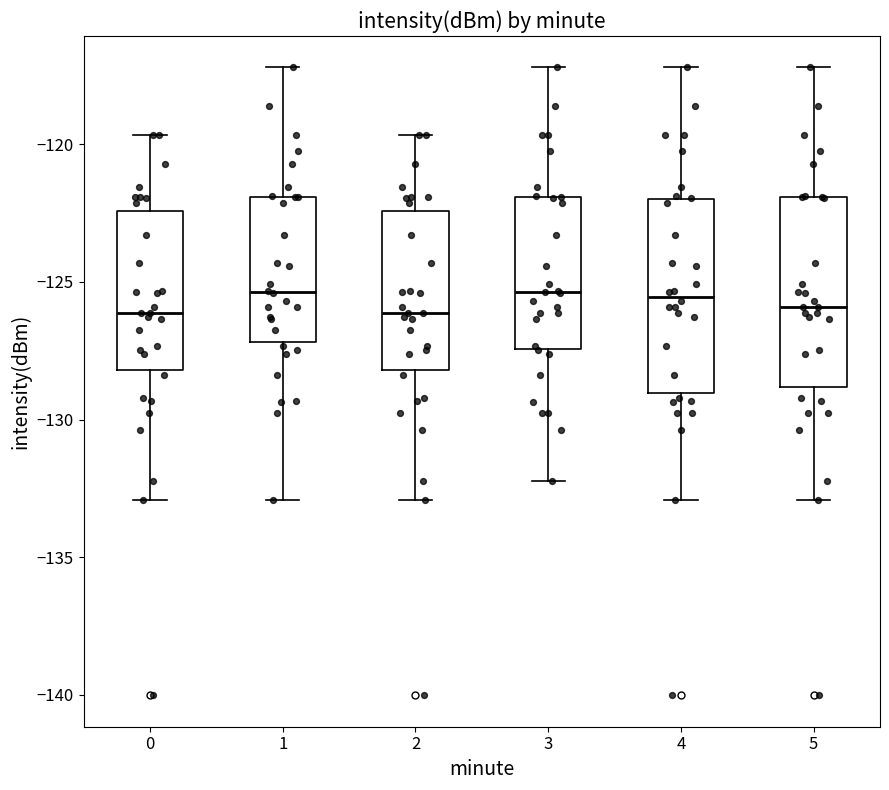

Where is the lower edge of the box at x = 1 on the y-axis? The values are not printed on the chart, so give them approximately, as read against the axis.

-127.0